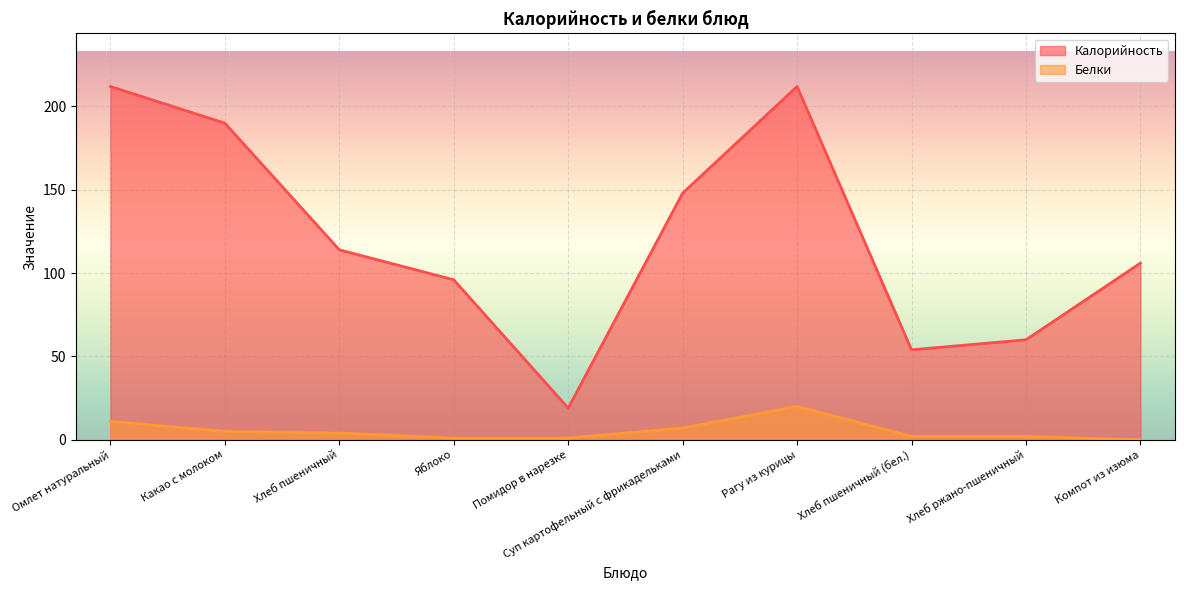

Rank the series by their maximum value, from lowest to highest.

Белки, Калорийность